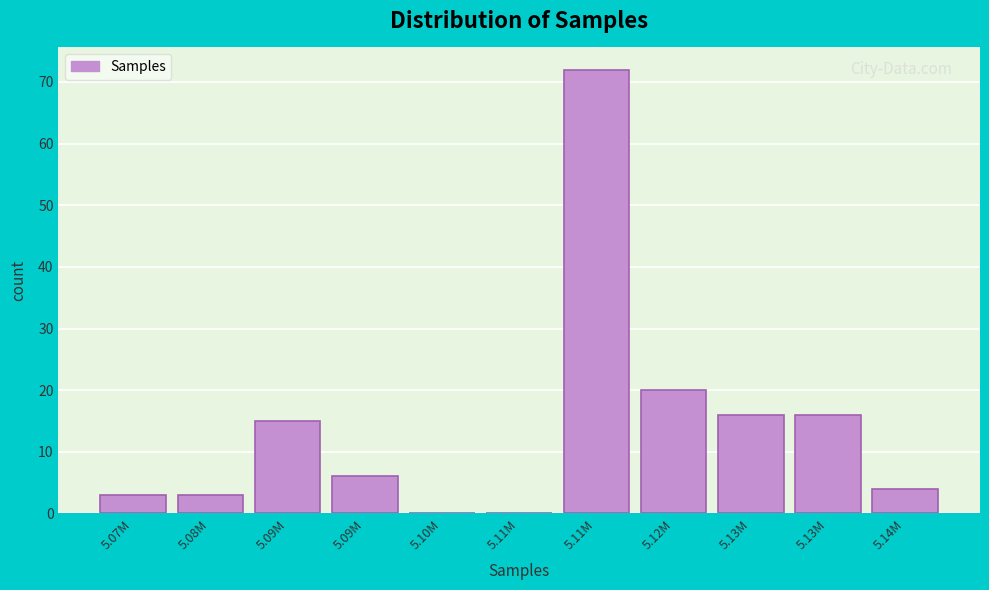

How many series are shown in this chart?

1